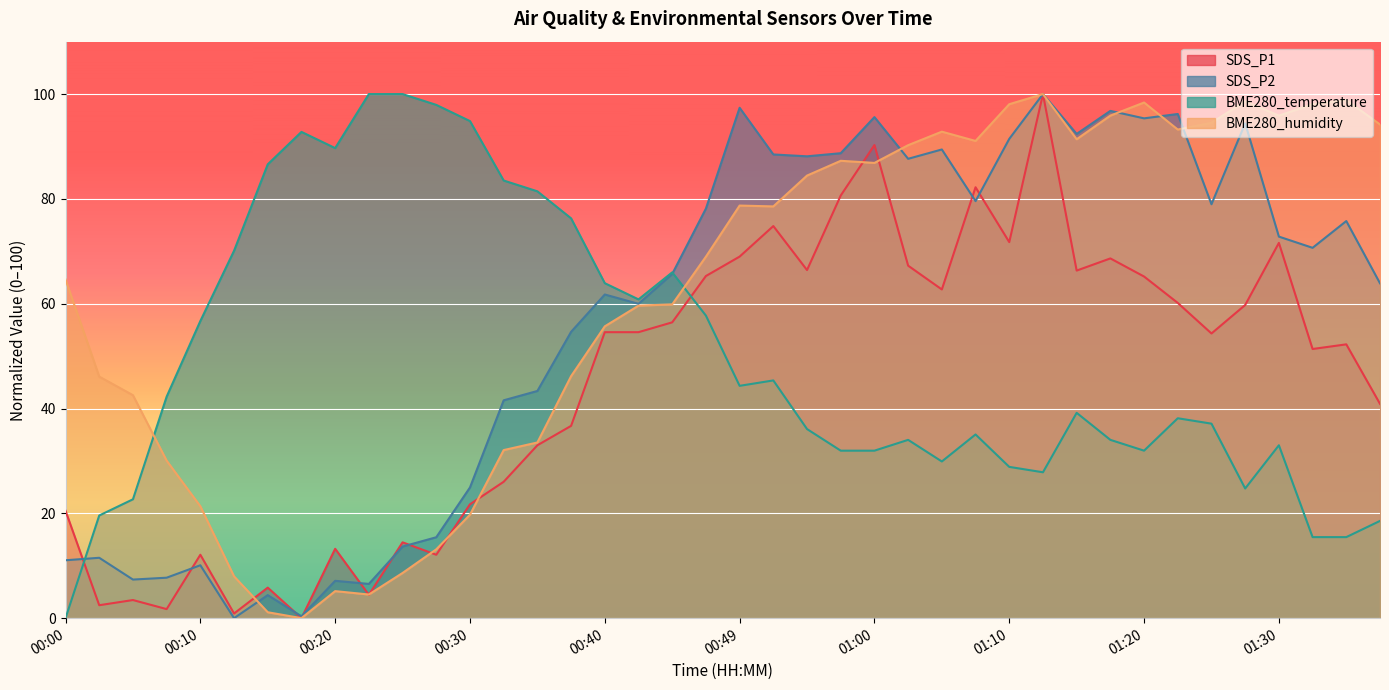

The BME280_humidity series shows 129.7 at 01:02. True or false?

False